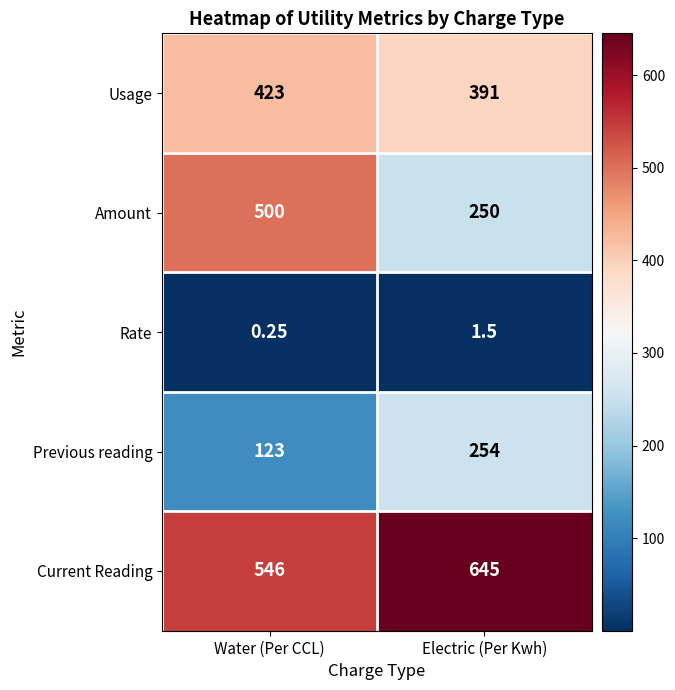

At which label is Rate closest to 0?

Water (Per CCL)